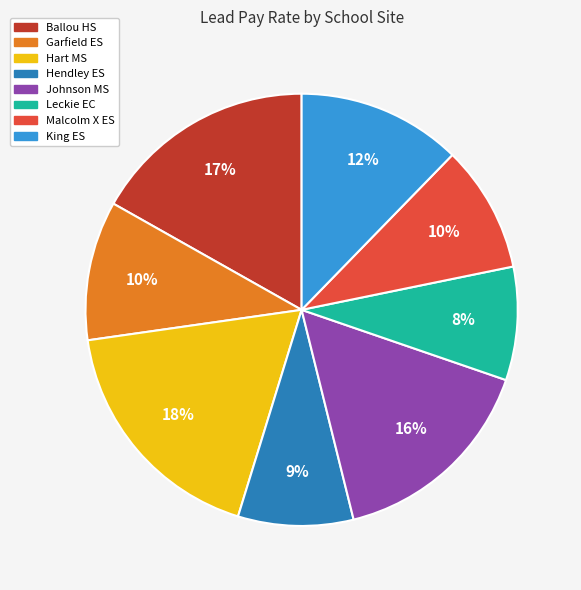

The Leckie EC slice represents 8% of the pie. True or false?

True